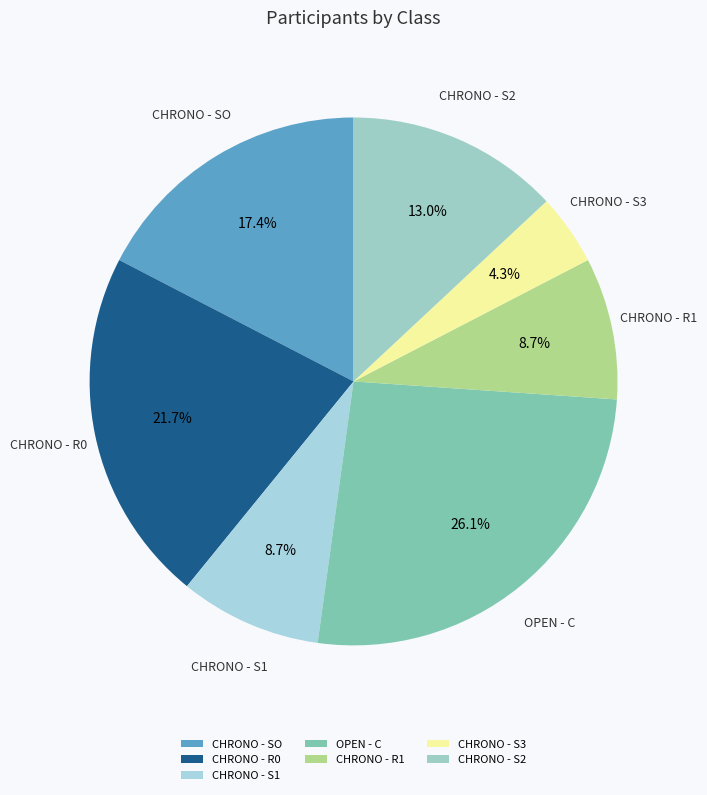

To the nearest percent, what is the combined percentage of CHRONO - R1 and CHRONO - SO?

26%